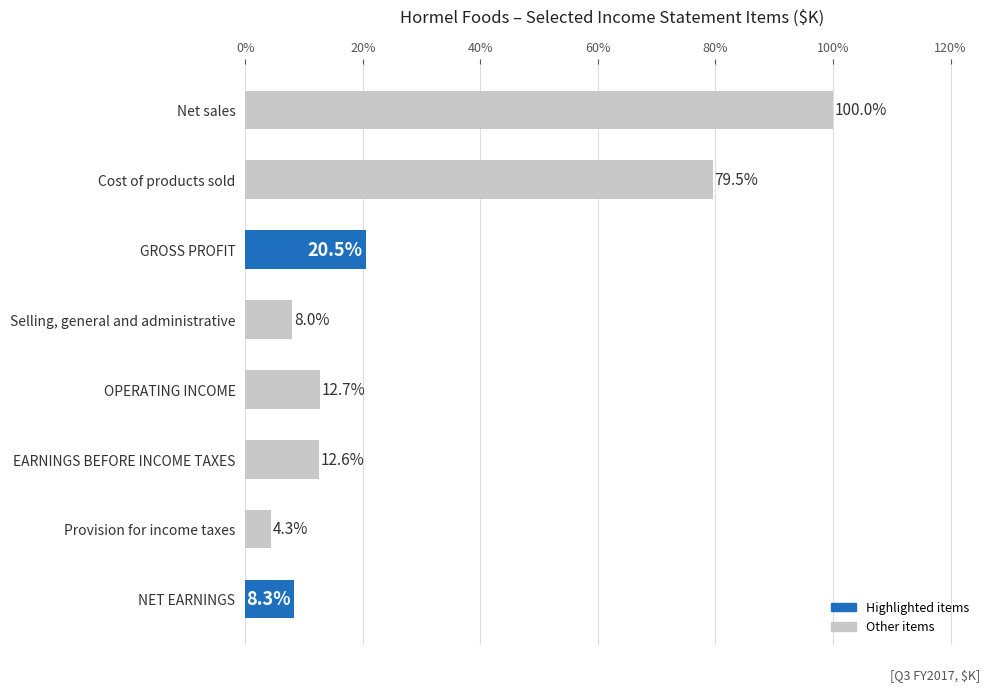

How many bars are there in total?

8